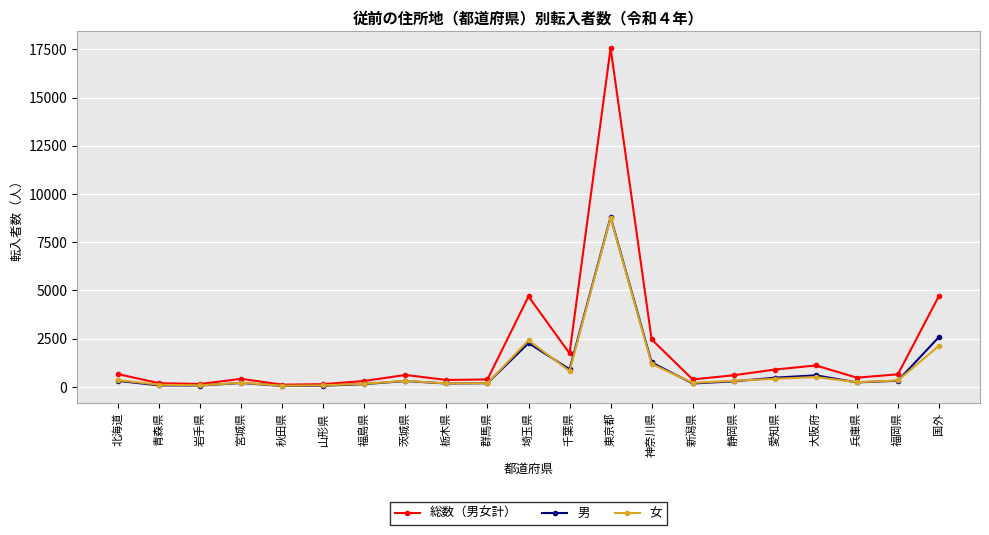

What is the sum of the 総数（男女計） values at 茨城県 and 群馬県?

1009